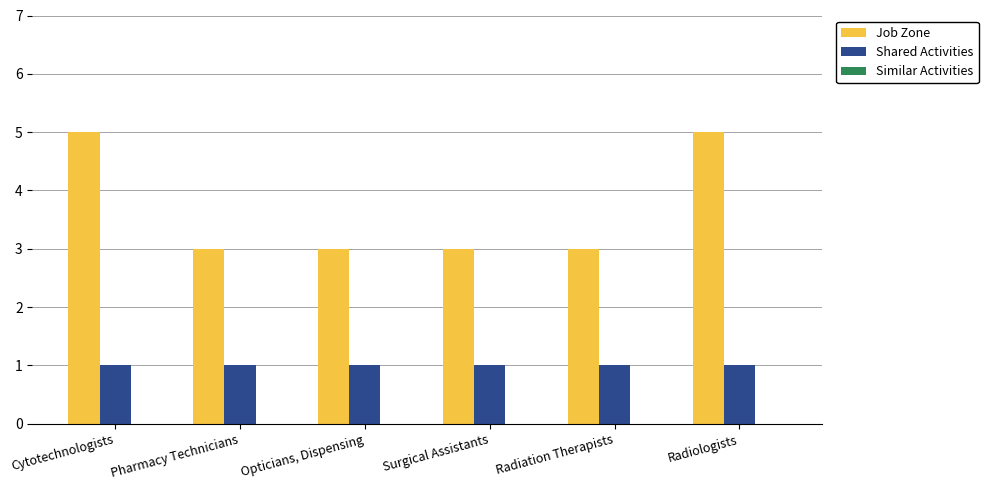

What is the total value across all series at Radiation Therapists?

4